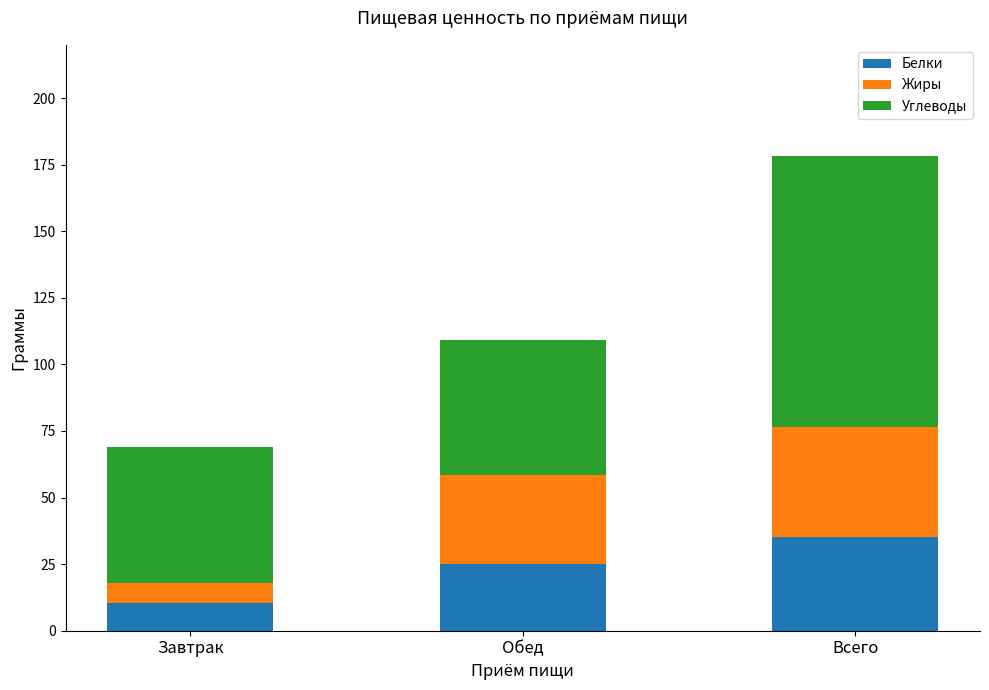

What is the total value across all series at Всего?

178.2